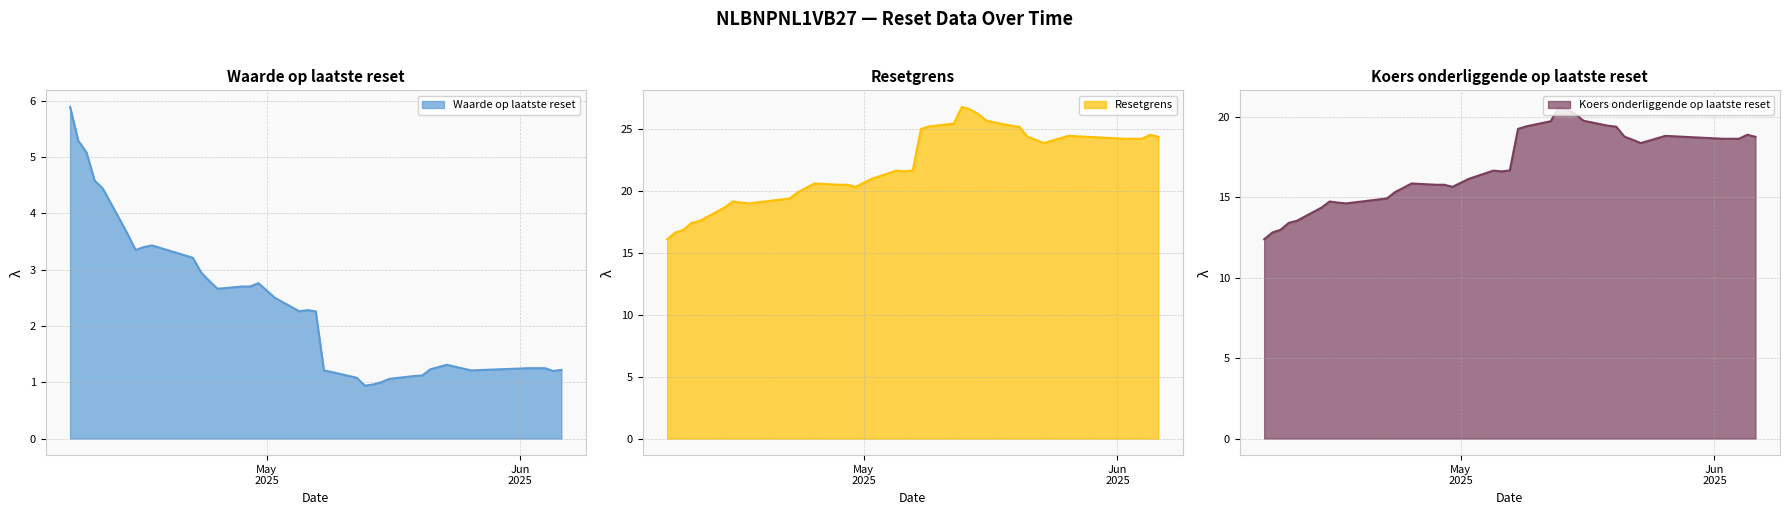

True or false: Koers onderliggende op laatste reset has more than 2 interior local peaks.

True